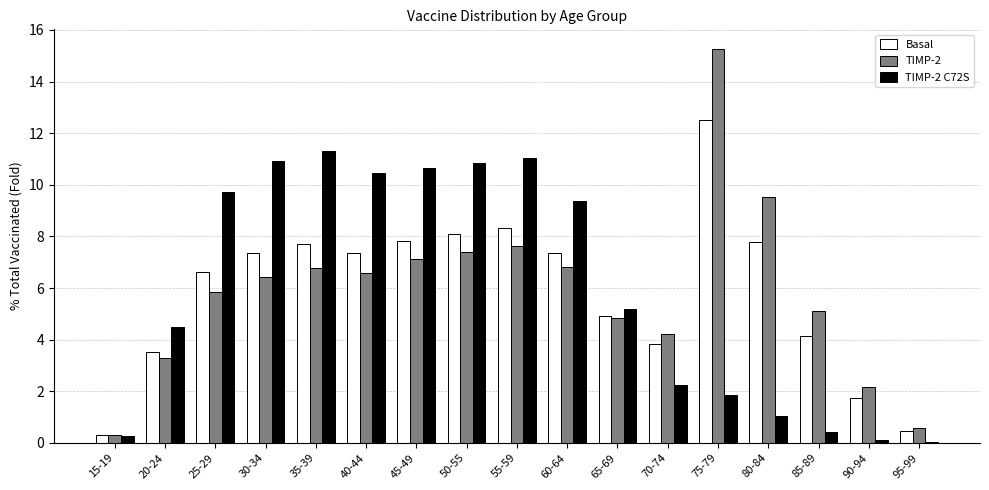

Which category has the highest value across all series?

75-79